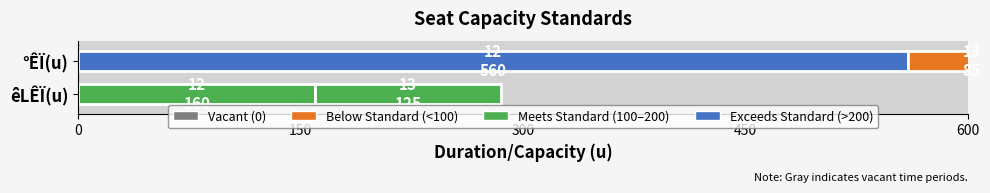

At 12, list the series in order from largest to smallest.

12, 13